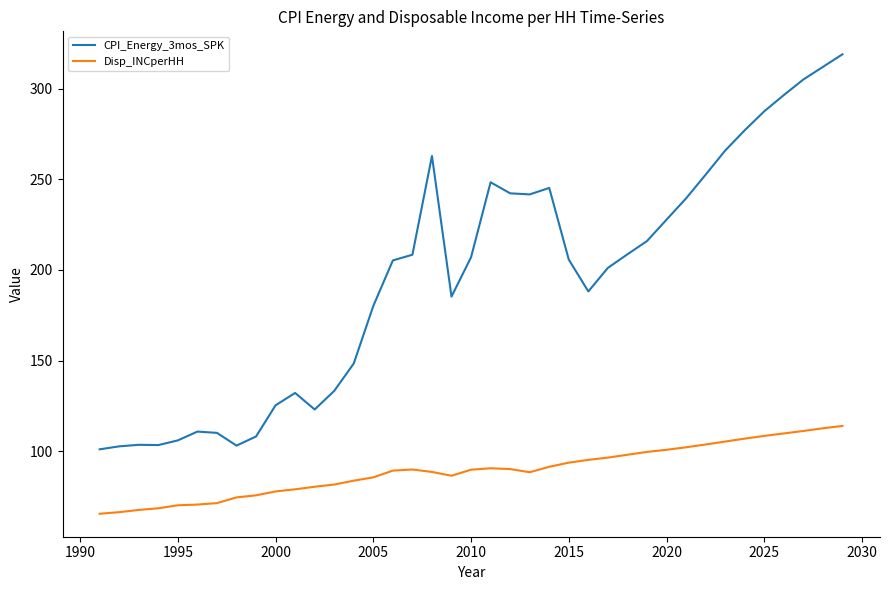

Which series has the largest range (max minus min)?

CPI_Energy_3mos_SPK